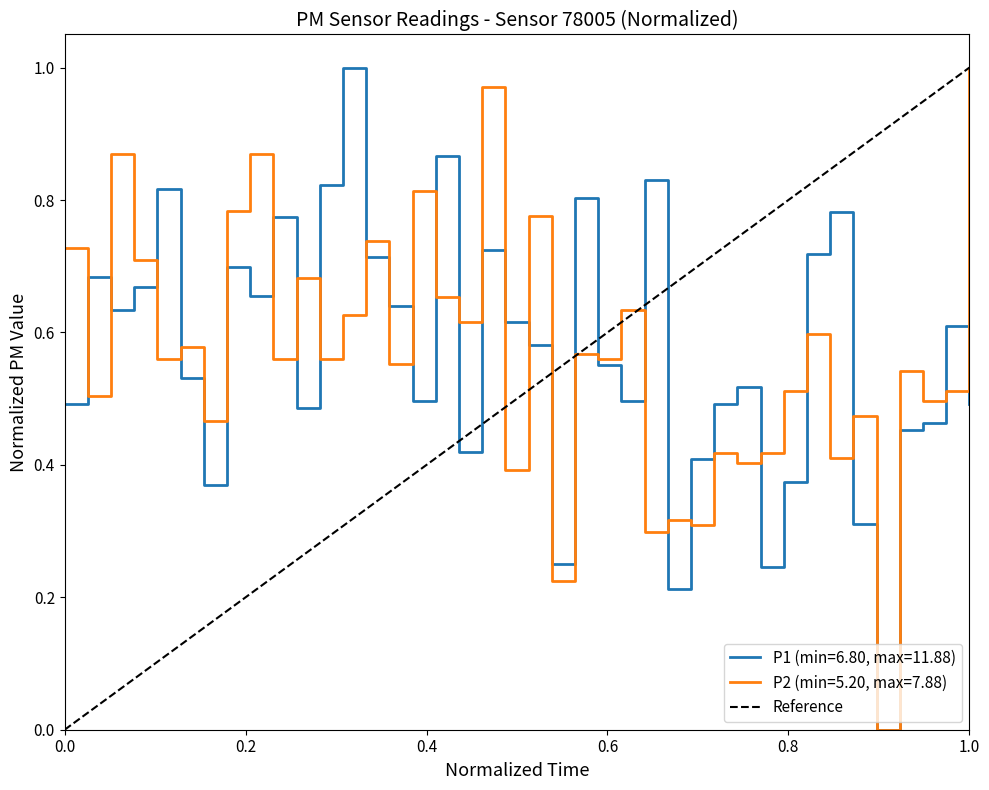

True or false: P1 (min=6.80, max=11.88) has a value of 0.3 at 0.0.

False